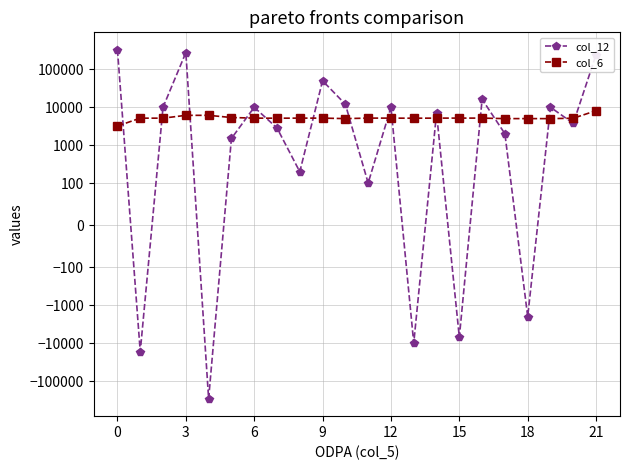

How many times do col_6 and col_12 cross each other?

16